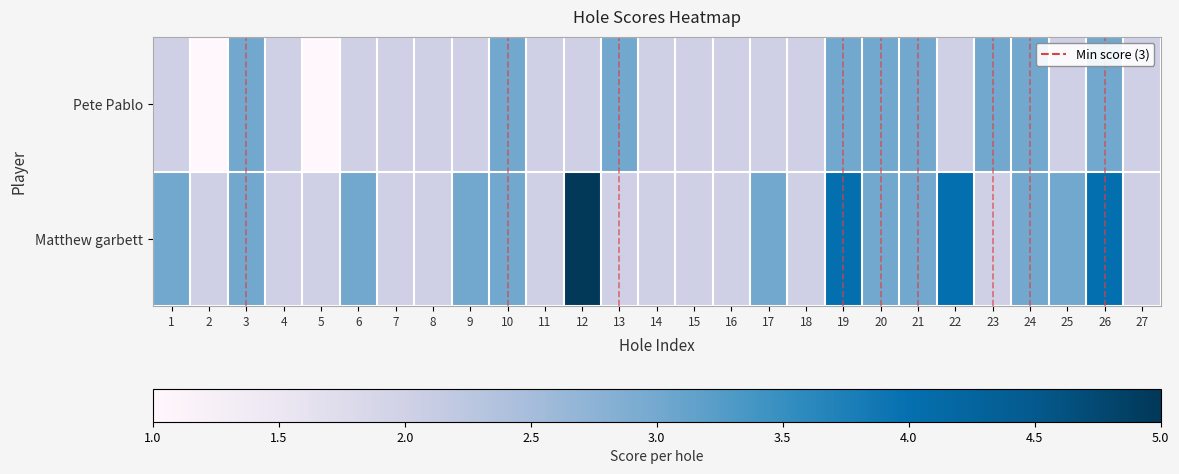

At which category is the sum across all series the highest?

12